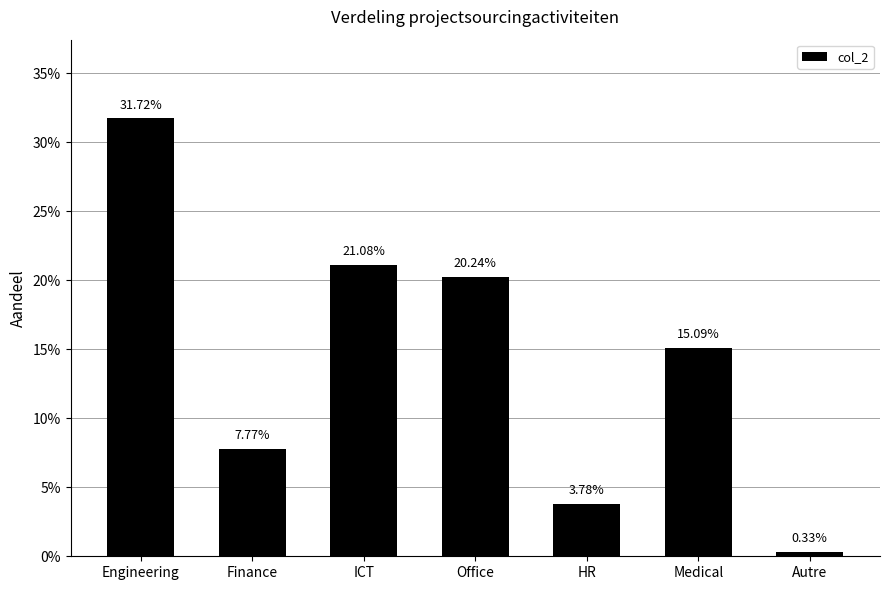

Does the chart contain stacked bars?

No